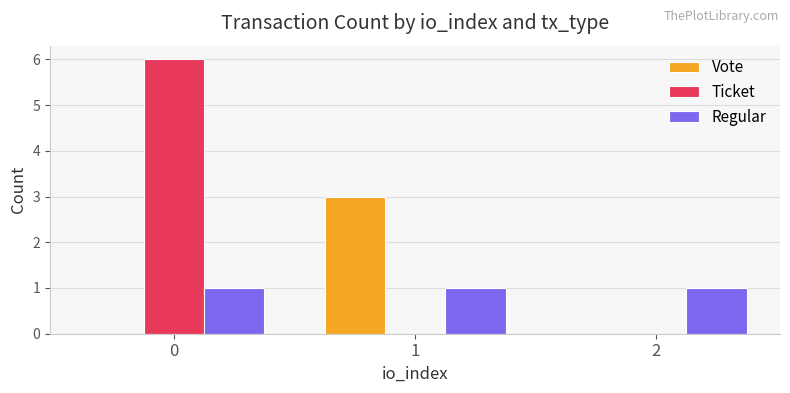

What is the spread (max minus min) of values at 0?

6